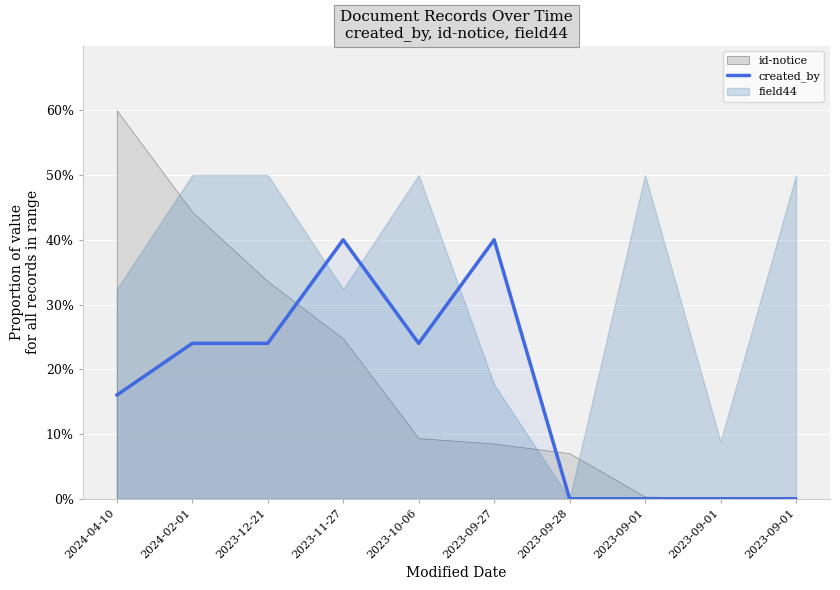

True or false: there are more than 1 points higher than both neighbors.

True